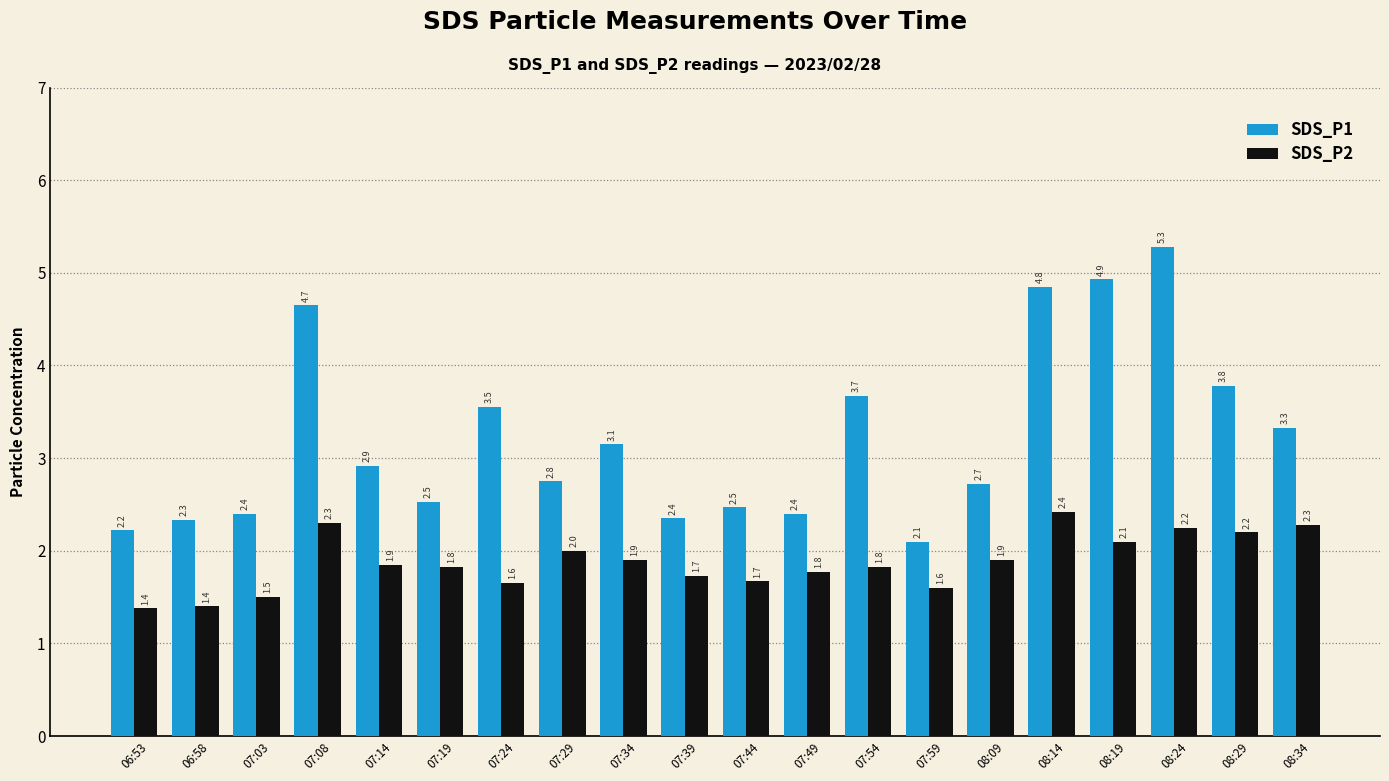

Is the value of SDS_P1 at 06:53 greater than the value of SDS_P2 at 07:54?

Yes